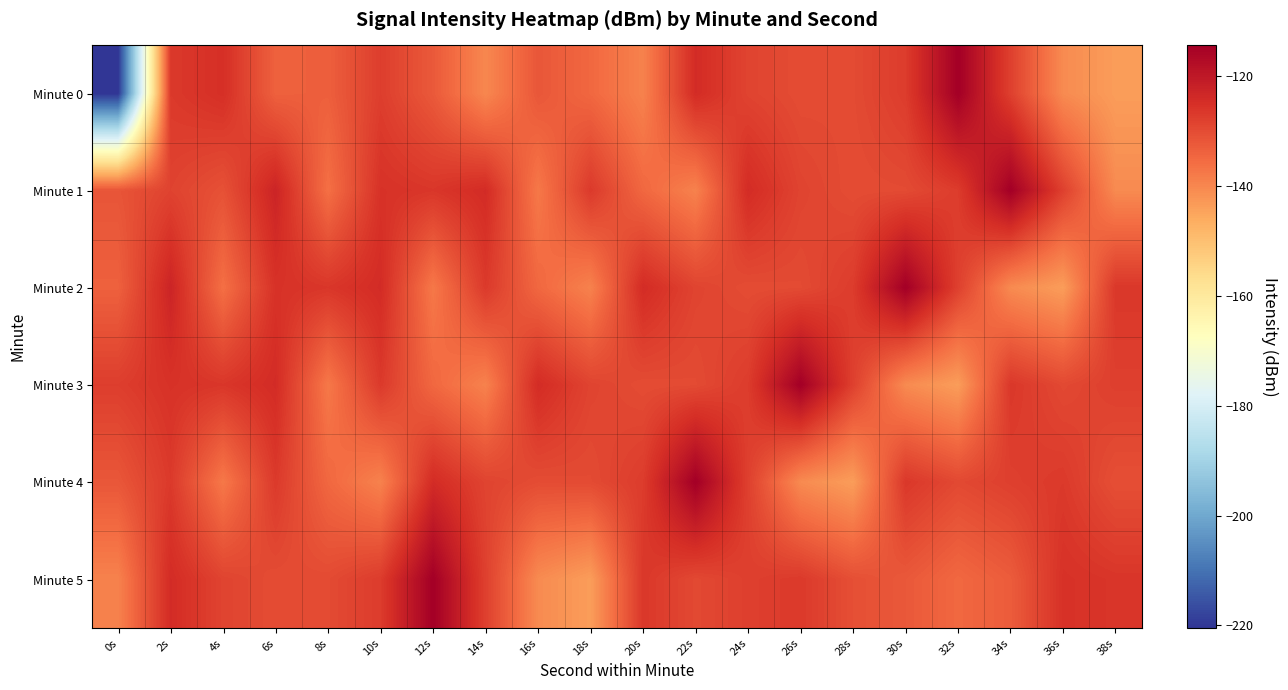

How many distinct data groups are displayed?

6